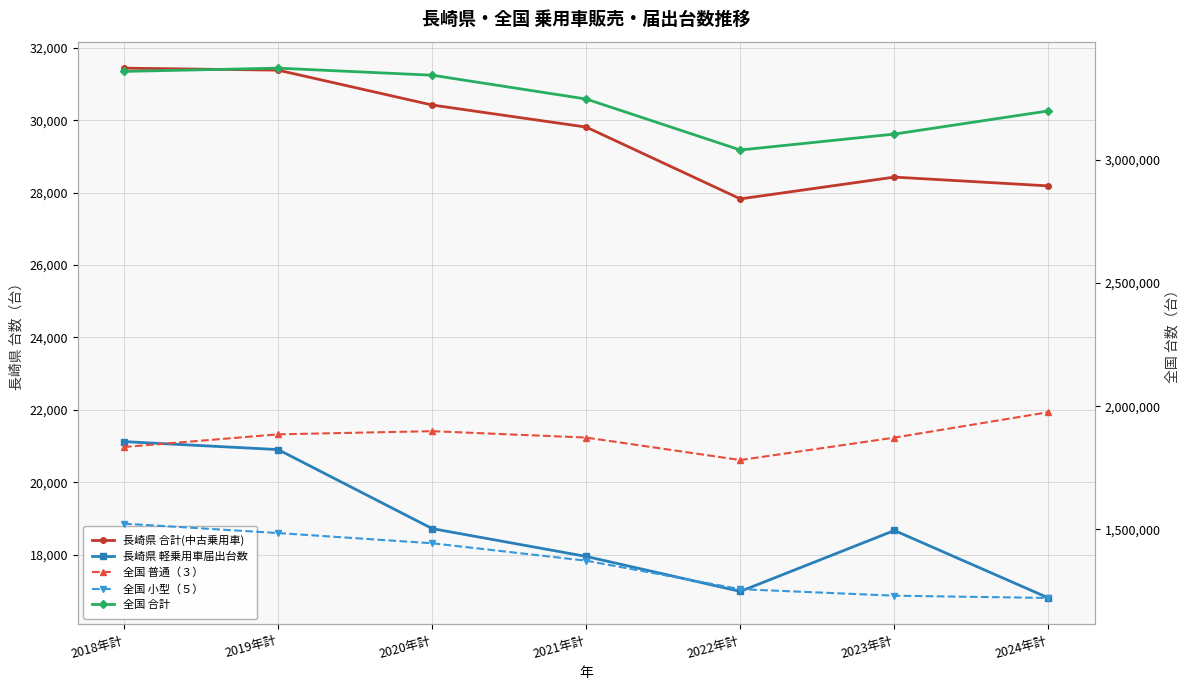

What is the highest value of the 長崎県 合計(中古乗用車) series?

31444